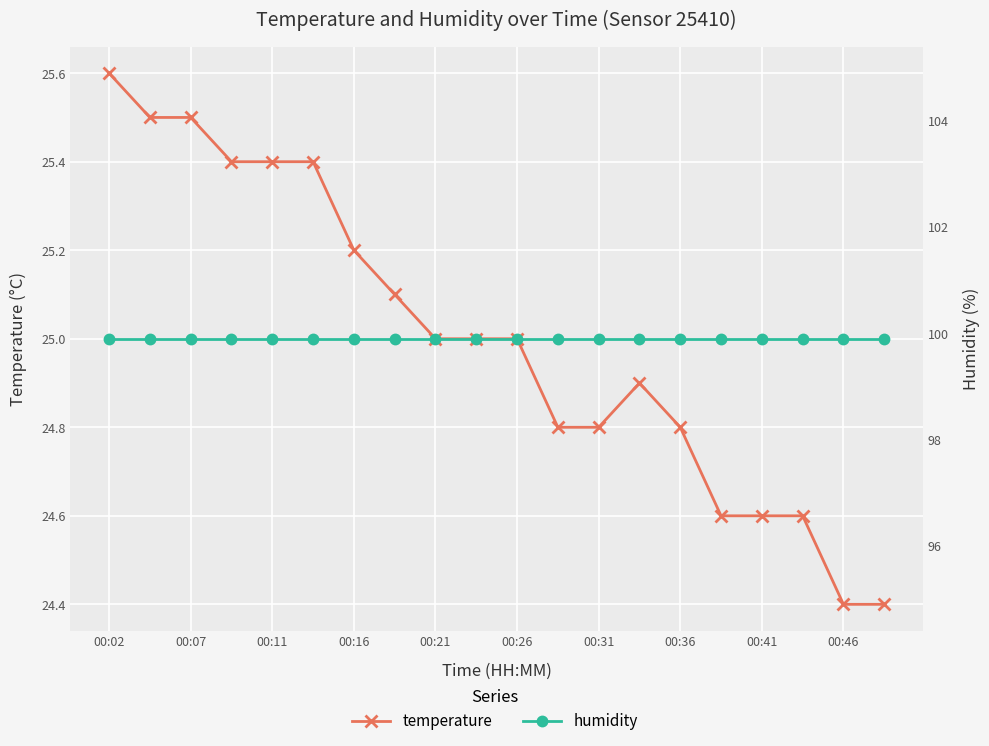

What is the difference between the temperature values at 00:36 and 00:41?

0.2